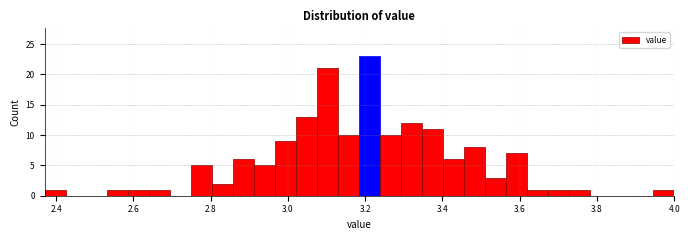

Around what value on the x-axis is the tallest bar? Give the approximate position of its centre, as read against the axis.

3.22